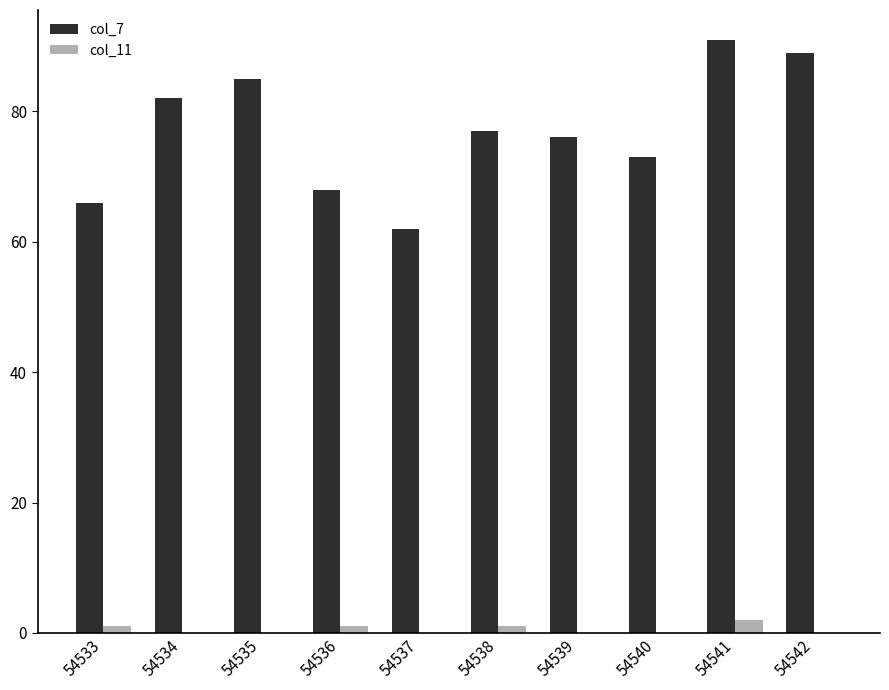

Count the number of data series in this chart.

2